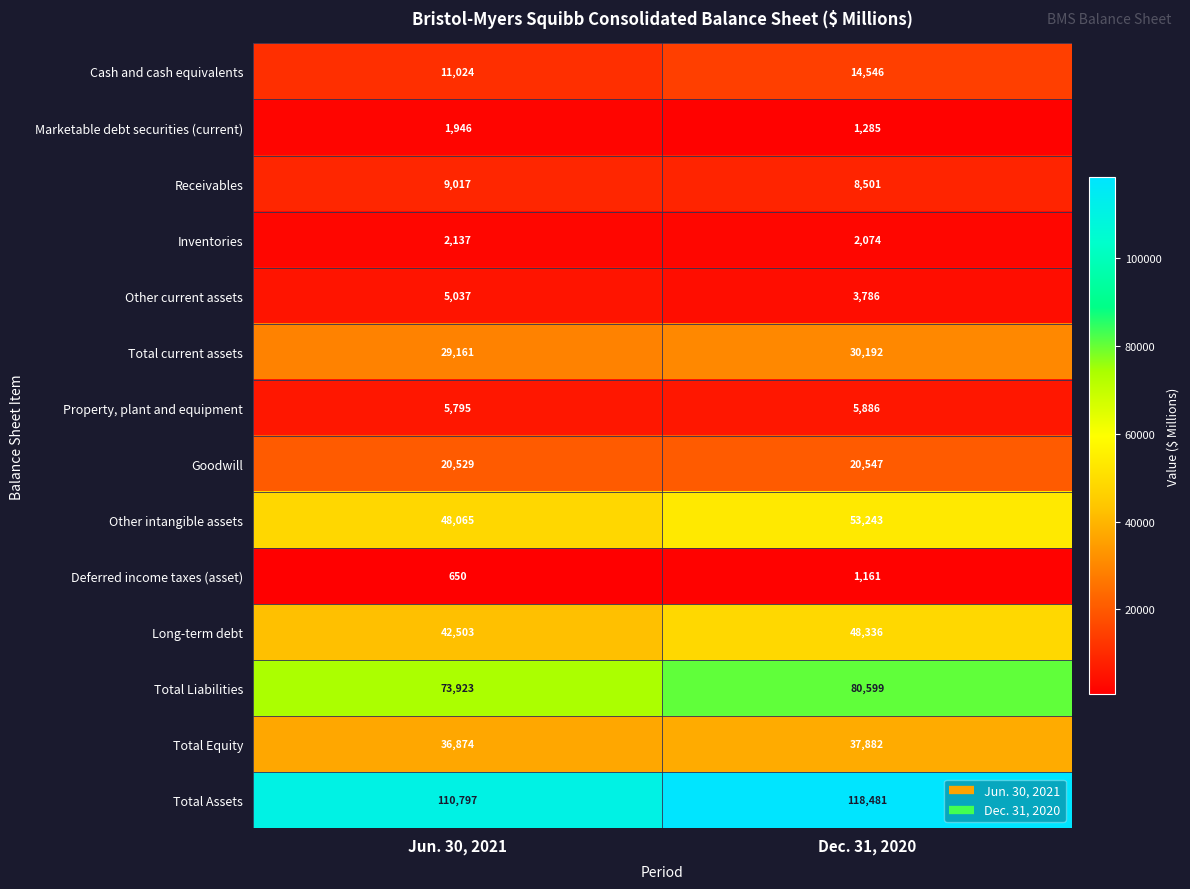

Which series has the largest total across all categories?

Total Assets